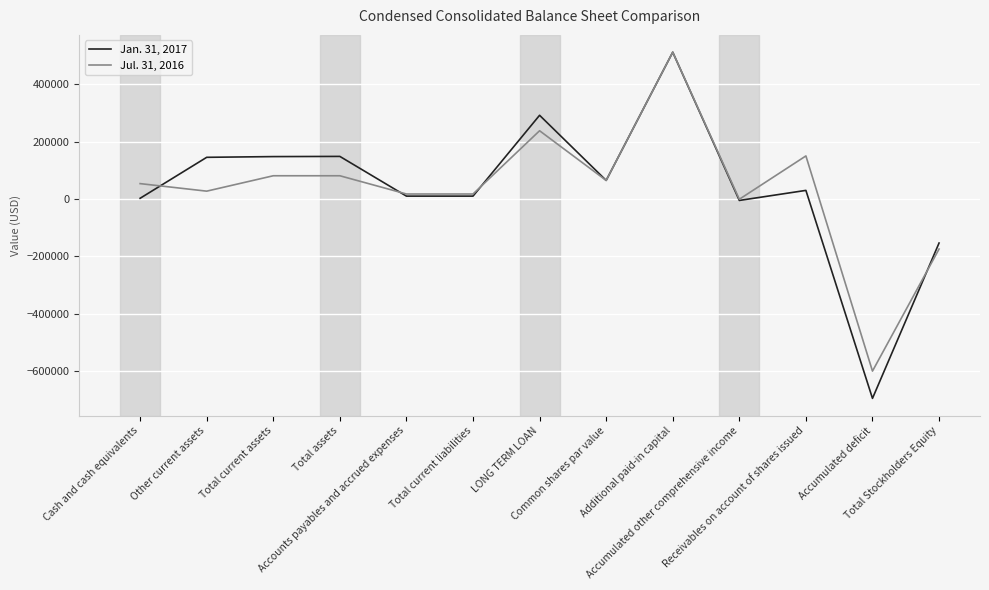

What is the sum of all Jan. 31, 2017 values?

508779